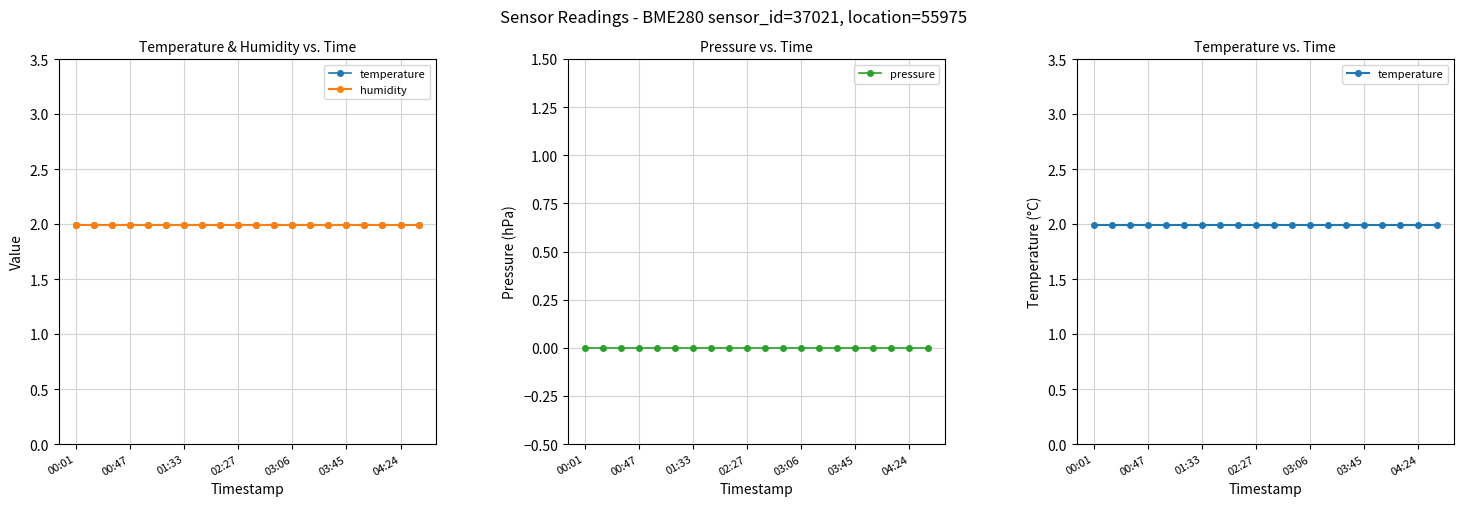

Reading right to left, list all the values displayed in this chart.

temperature: 2.0	2.0	2.0	2.0	2.0	2.0	2.0	2.0	2.0	2.0	2.0	2.0	2.0	2.0	2.0	2.0	2.0	2.0	2.0	2.0
humidity: 2.0	2.0	2.0	2.0	2.0	2.0	2.0	2.0	2.0	2.0	2.0	2.0	2.0	2.0	2.0	2.0	2.0	2.0	2.0	2.0
pressure: 0.0	0.0	0.0	0.0	0.0	0.0	0.0	0.0	0.0	0.0	0.0	0.0	0.0	0.0	0.0	0.0	0.0	0.0	0.0	0.0